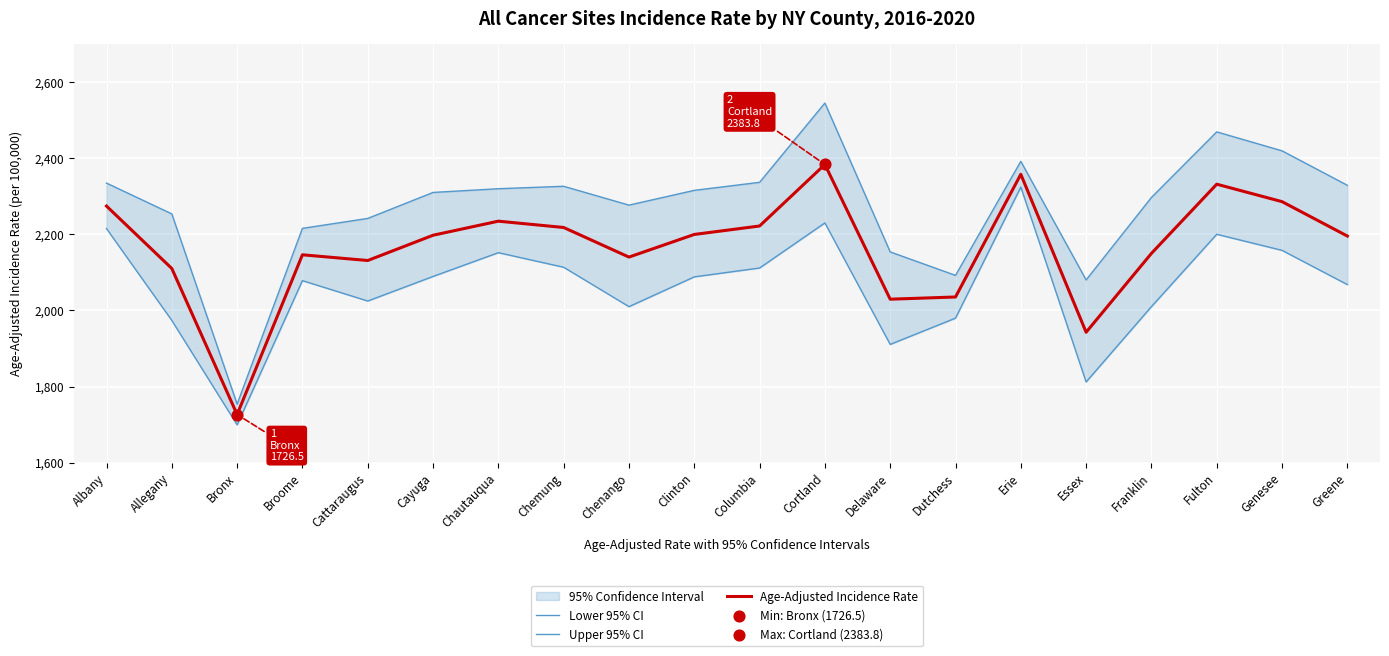

What are all the series names shown in the legend?

Lower 95% CI, Upper 95% CI, Age-Adjusted Incidence Rate